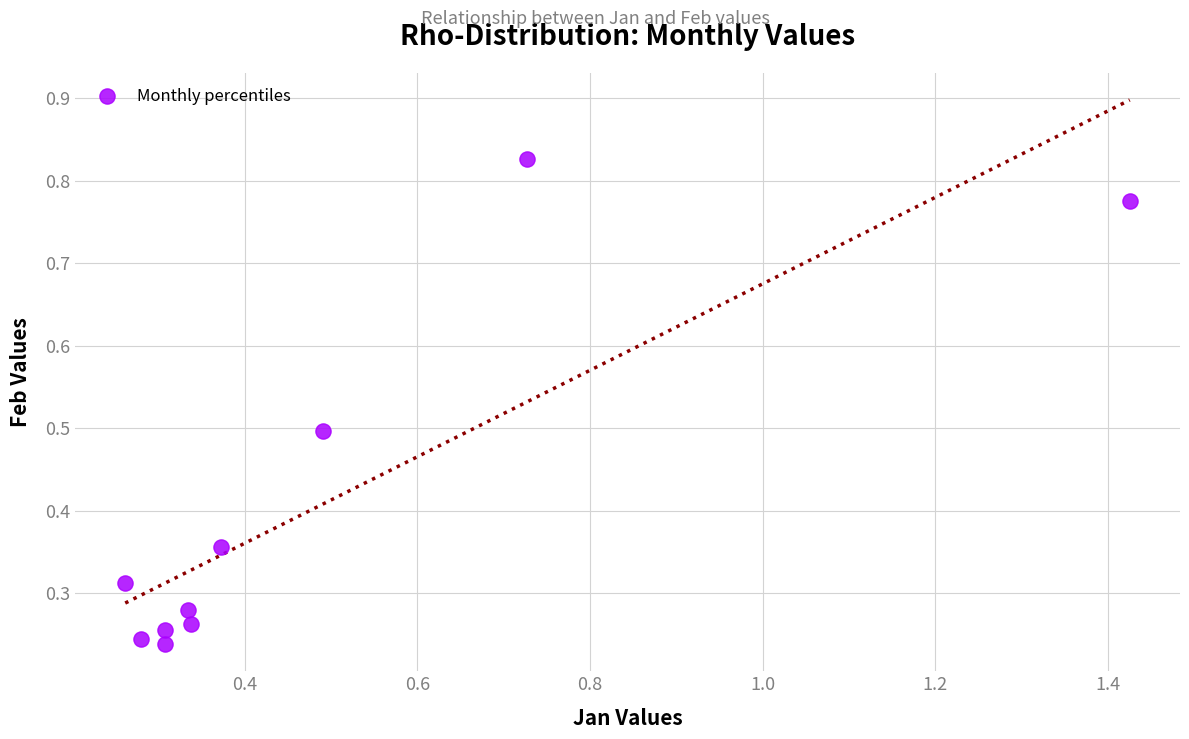

What is the range of X values (max minus min)?

1.2